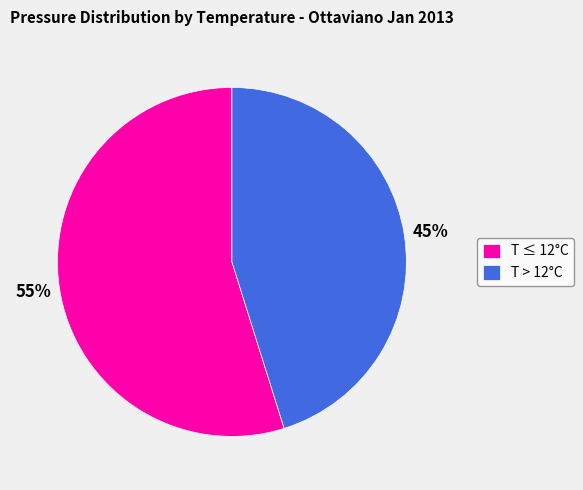

What is the majority slice?

T ≤ 12°C